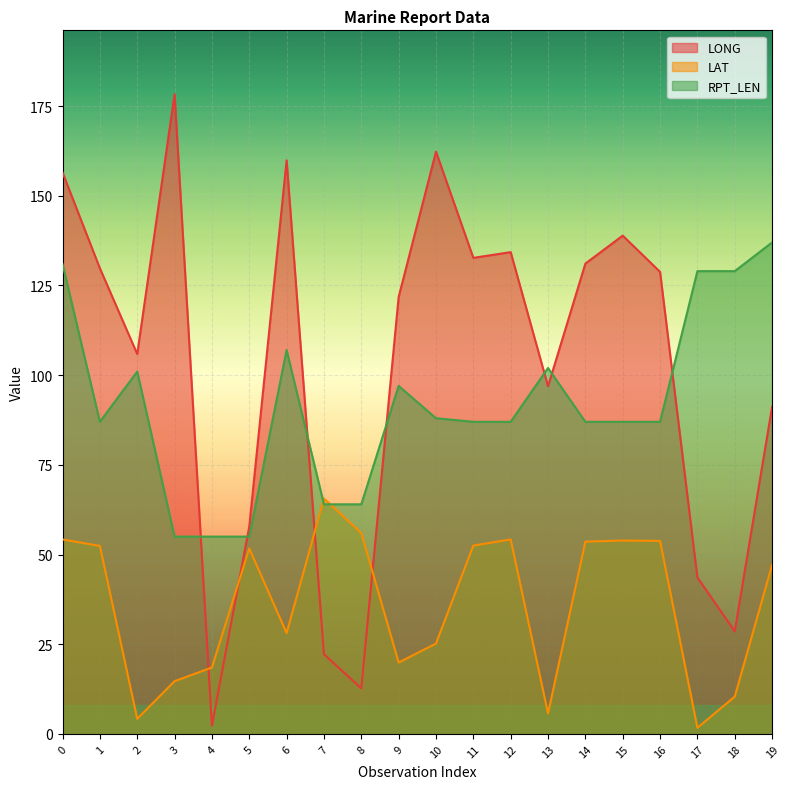

Between which two adjacent categories do LAT and LONG first intersect?

3 and 4